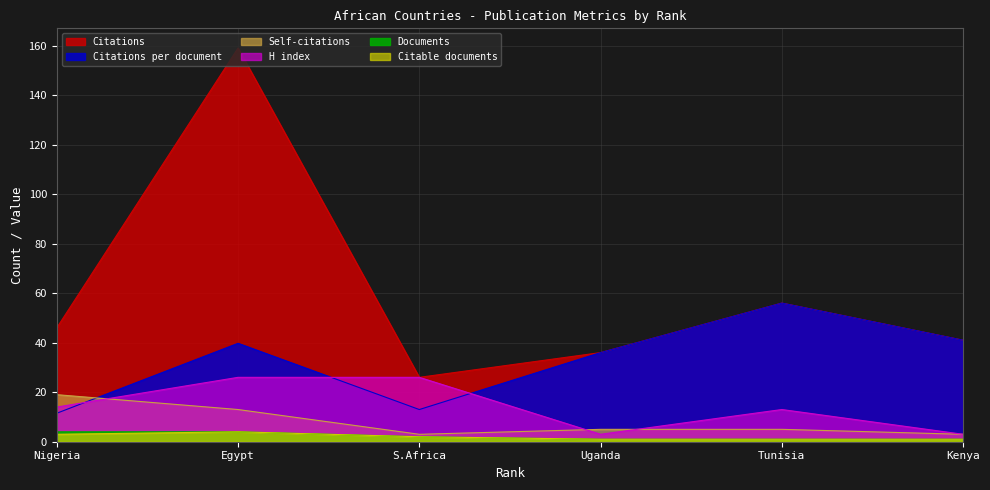

True or false: H index has a value of 44.9 at 3.

False